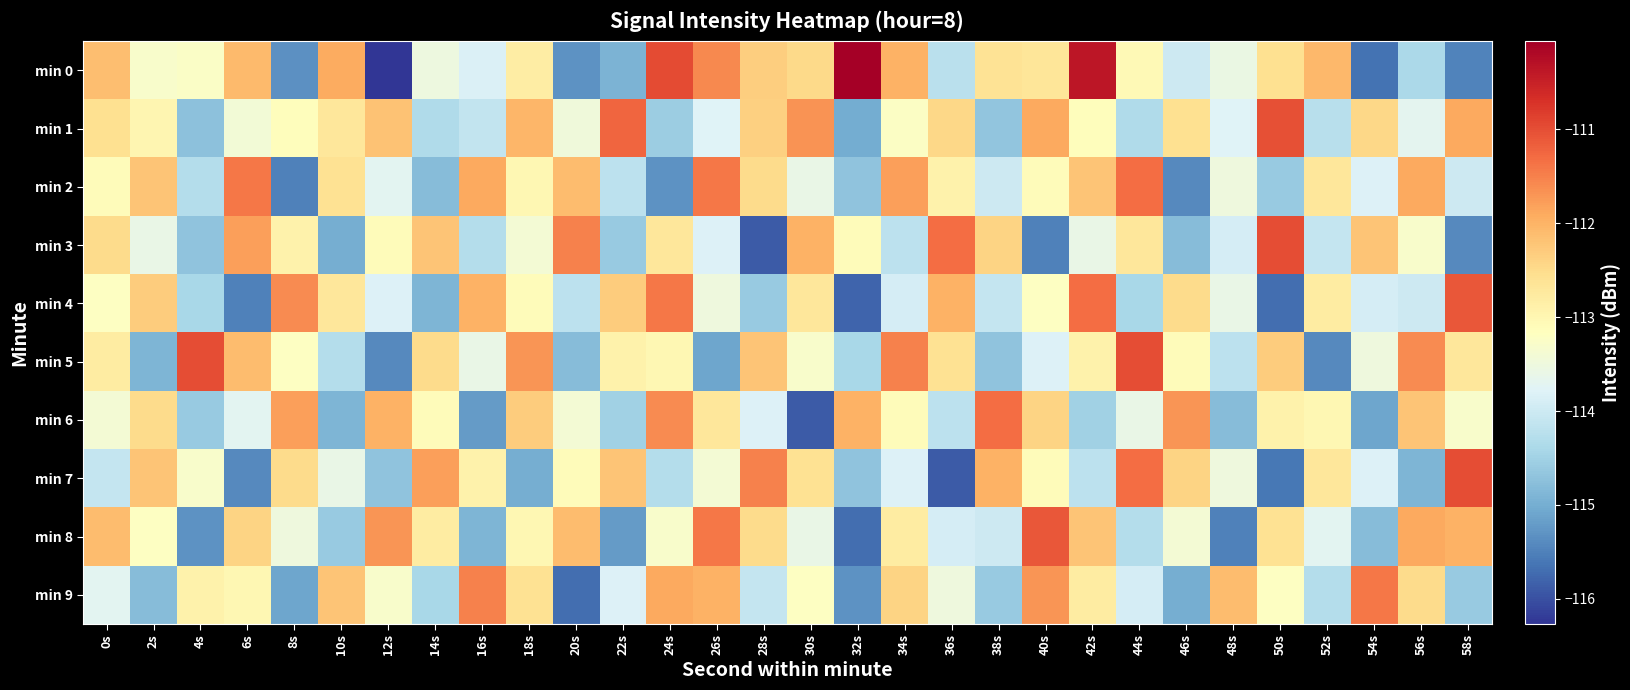

At which category is the sum across all series the highest?

42s